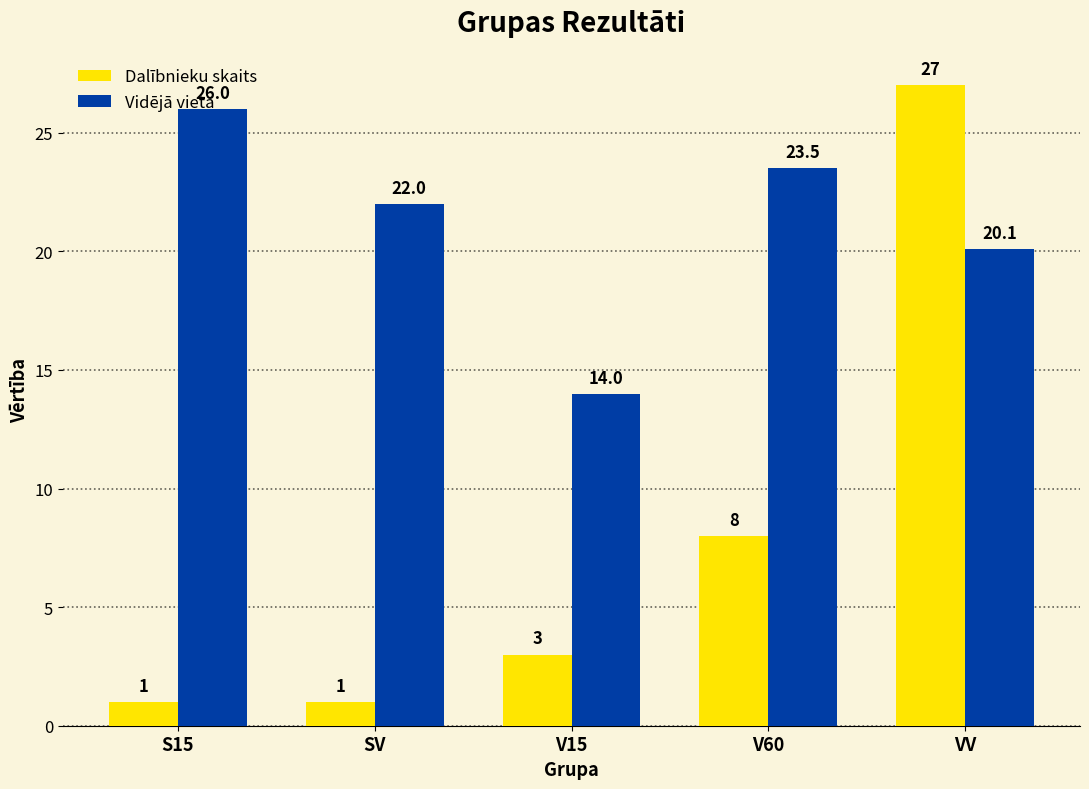

At how many categories does at least one series exceed 4?

5